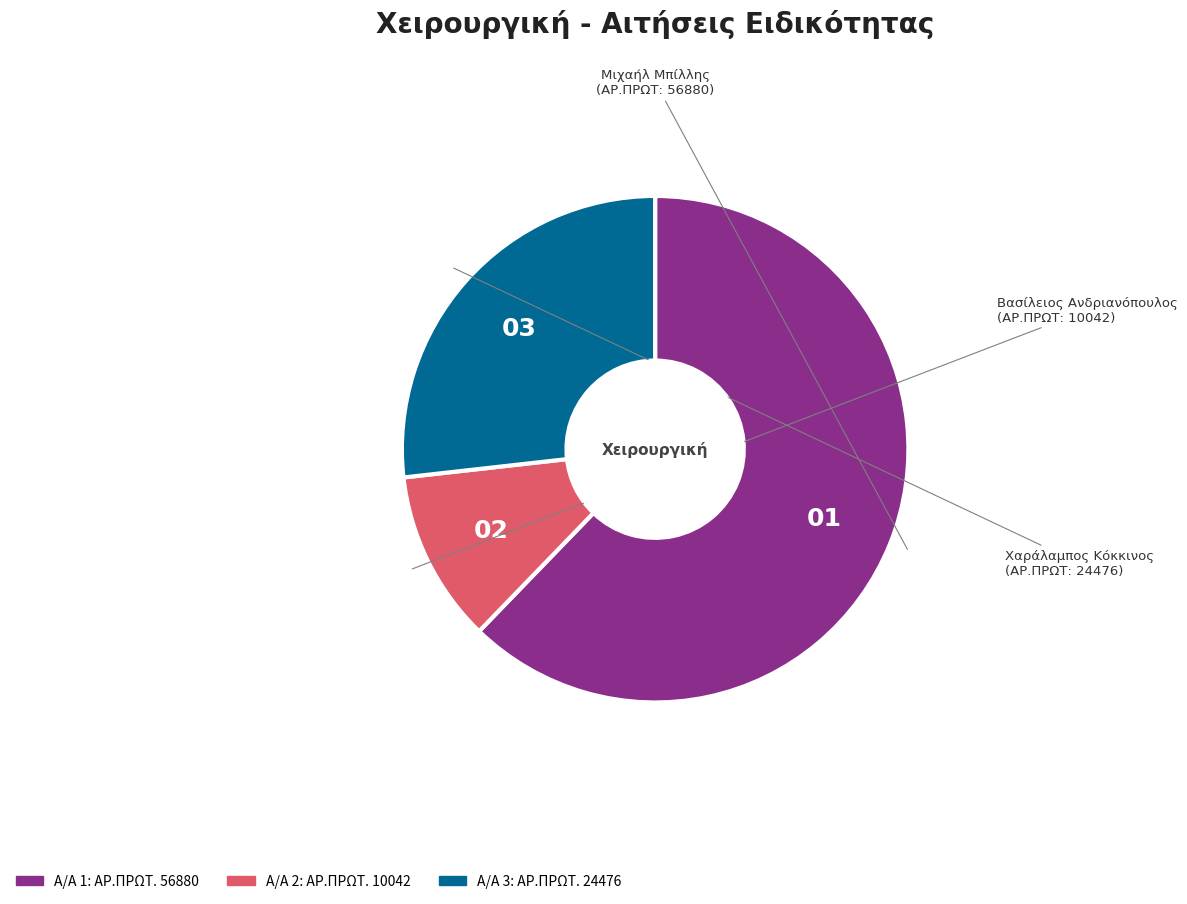

Is there a majority slice in this chart?

Yes